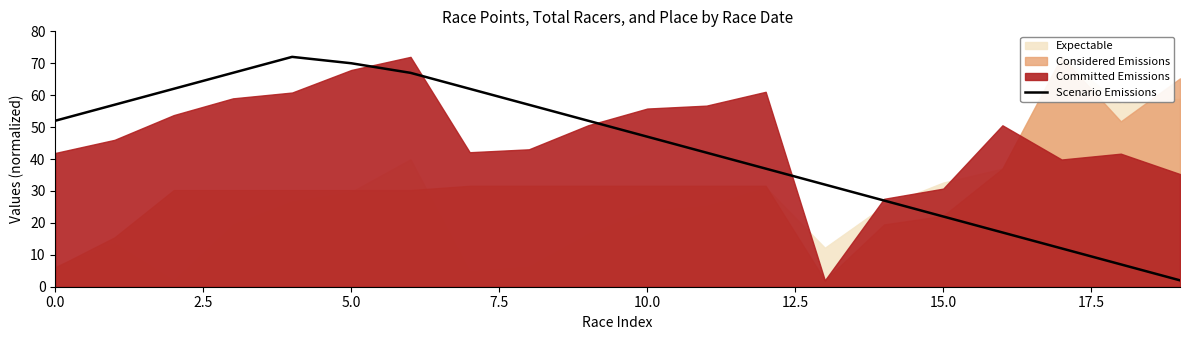

Does the chart have visible grid lines?

No